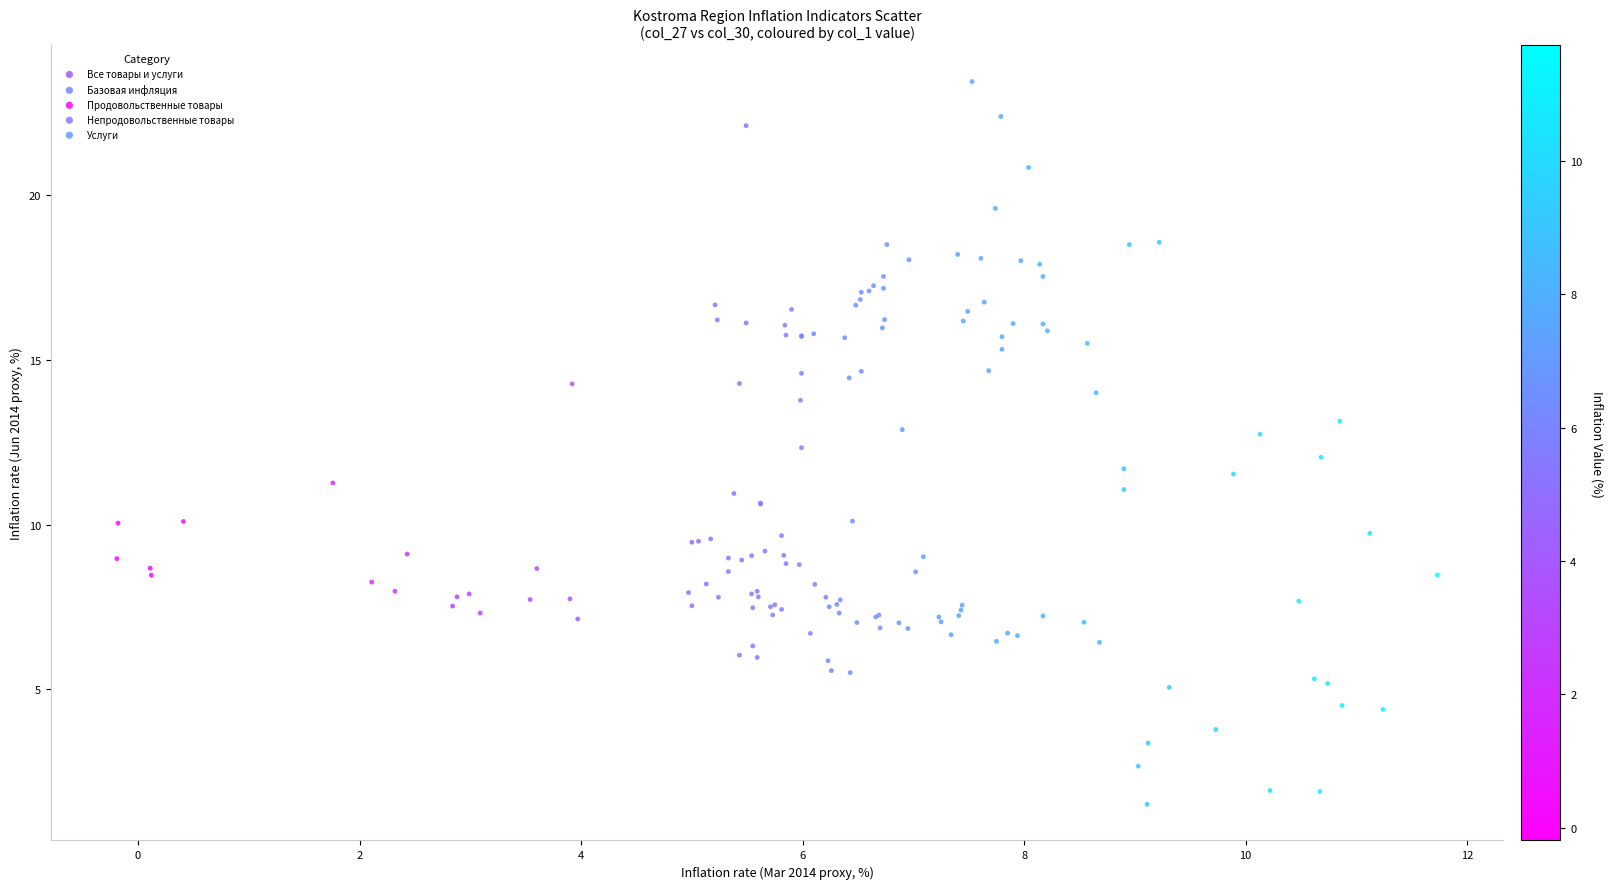

Which series contains the highest Y value?

Продовольственные товары